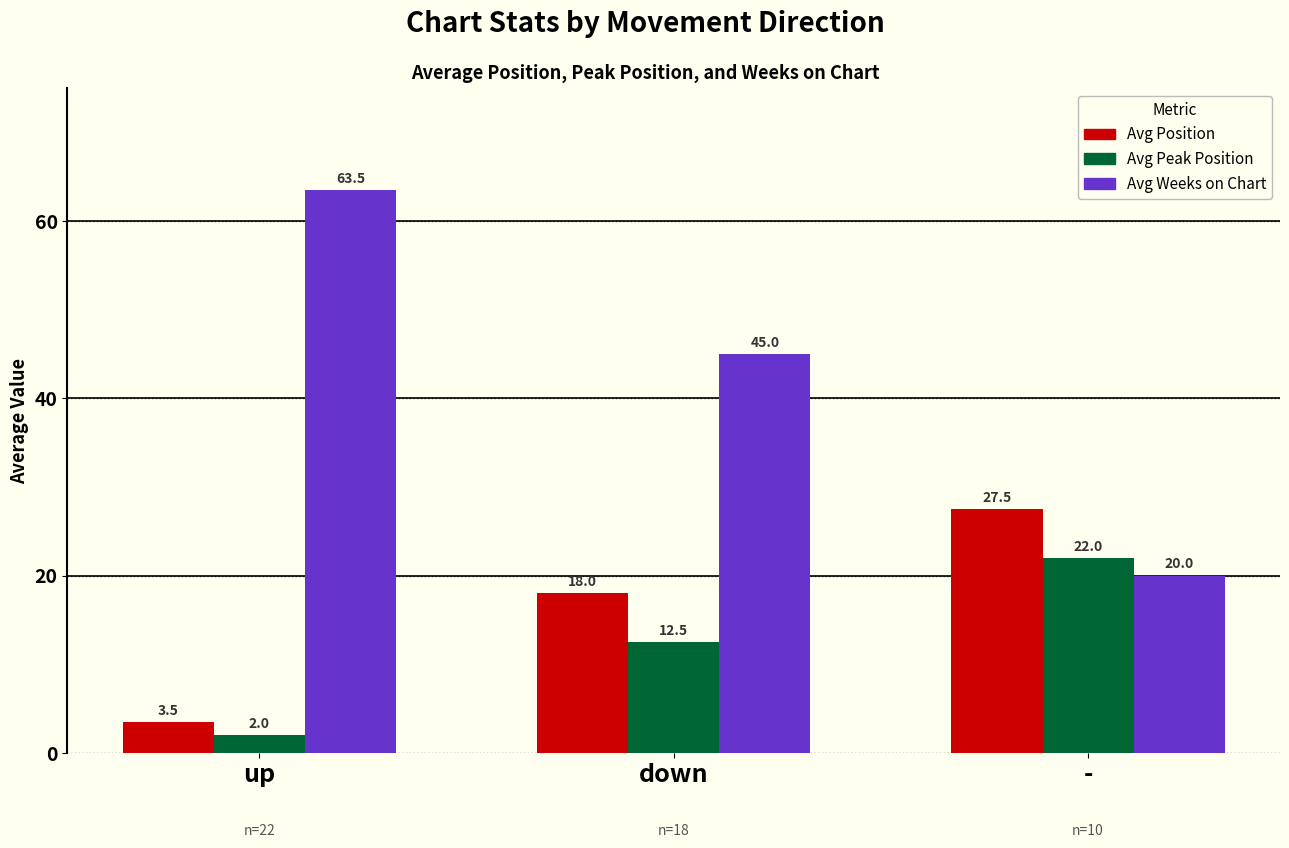

How many Avg Peak Position values are between 2 and 22?

3